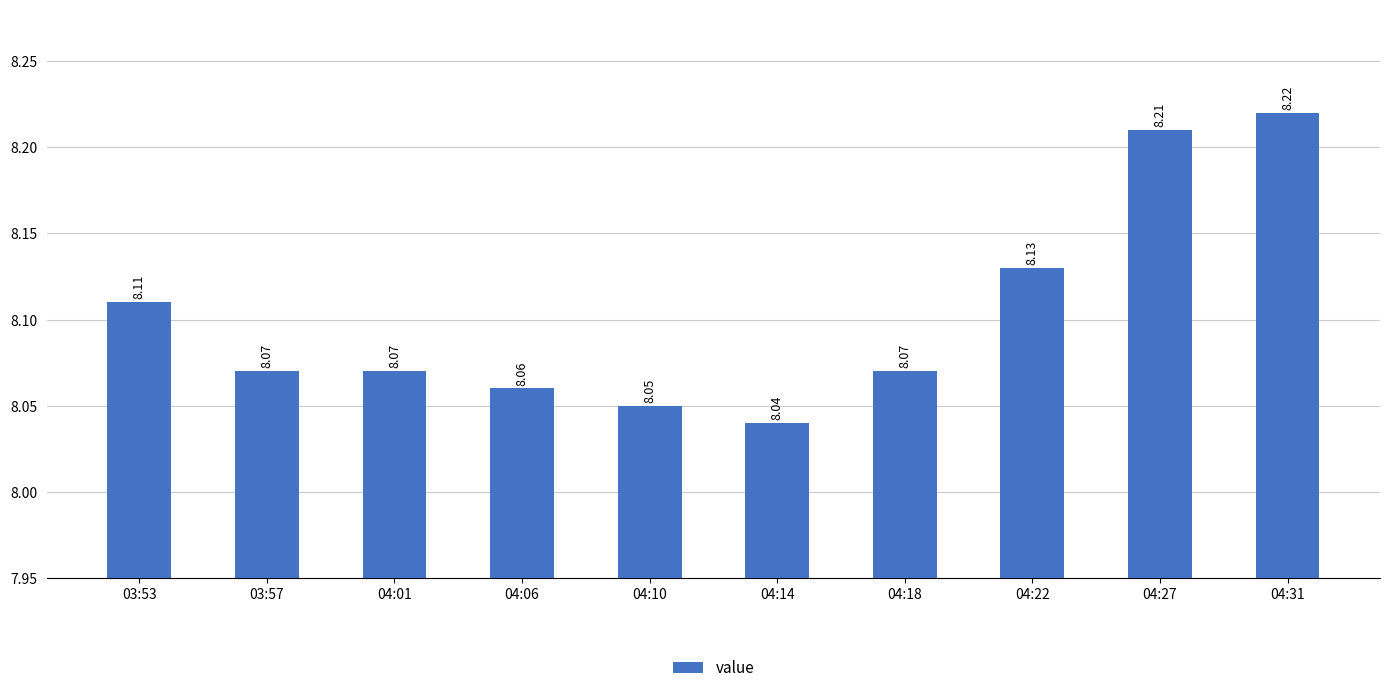

What is the sum of all values?

81.0